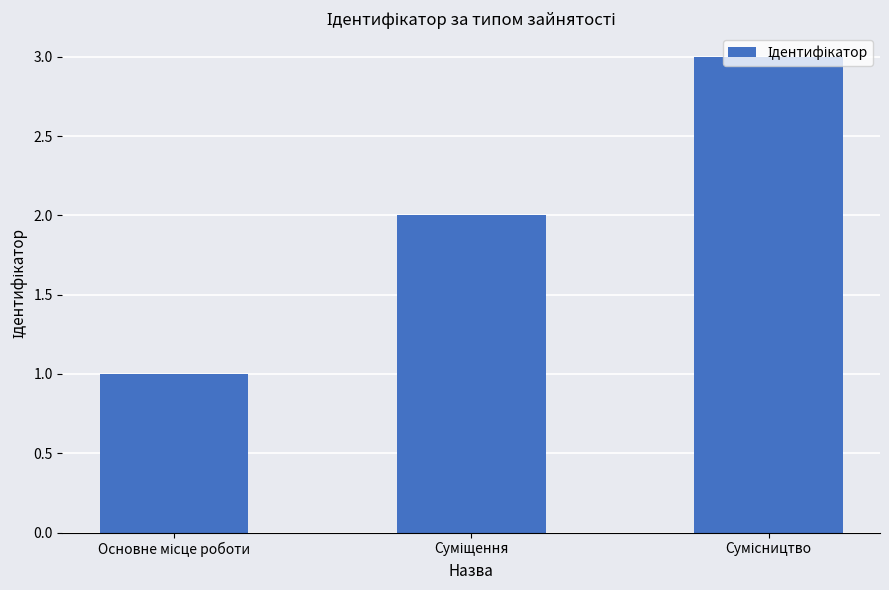

Reading left to right, extract all data points from this chart.

1	2	3